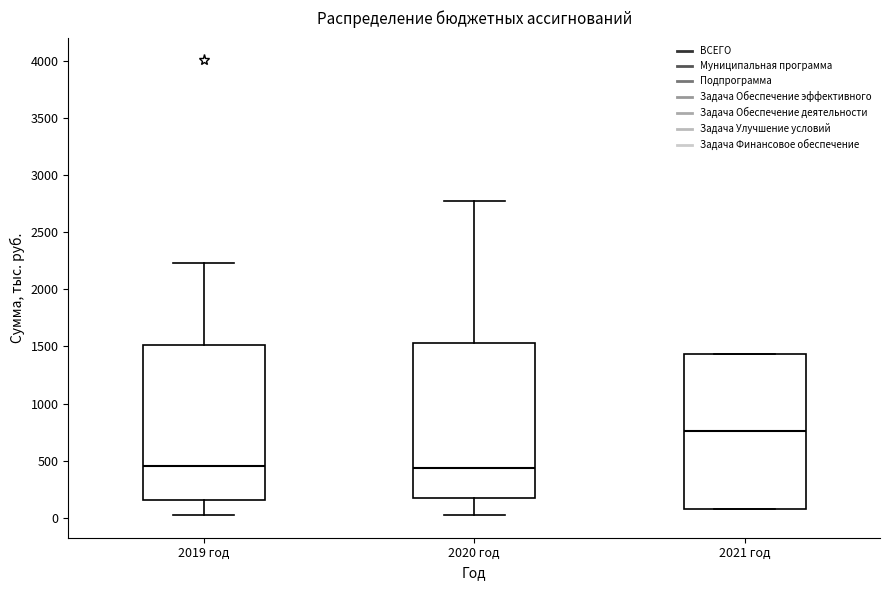

Reading left to right, transcribe this box plot: for each box, give where its median line is, the range the box spans, and where its two whiskers end, as read against the y-axis. The values are not printed on the chart, so give them approximately, as read against the axis.

2019 год: median 450, box 150 to 1500, whiskers 50 to 2250
2020 год: median 450, box 200 to 1550, whiskers 50 to 2750
2021 год: median 750, box 100 to 1450, whiskers 100 to 1450